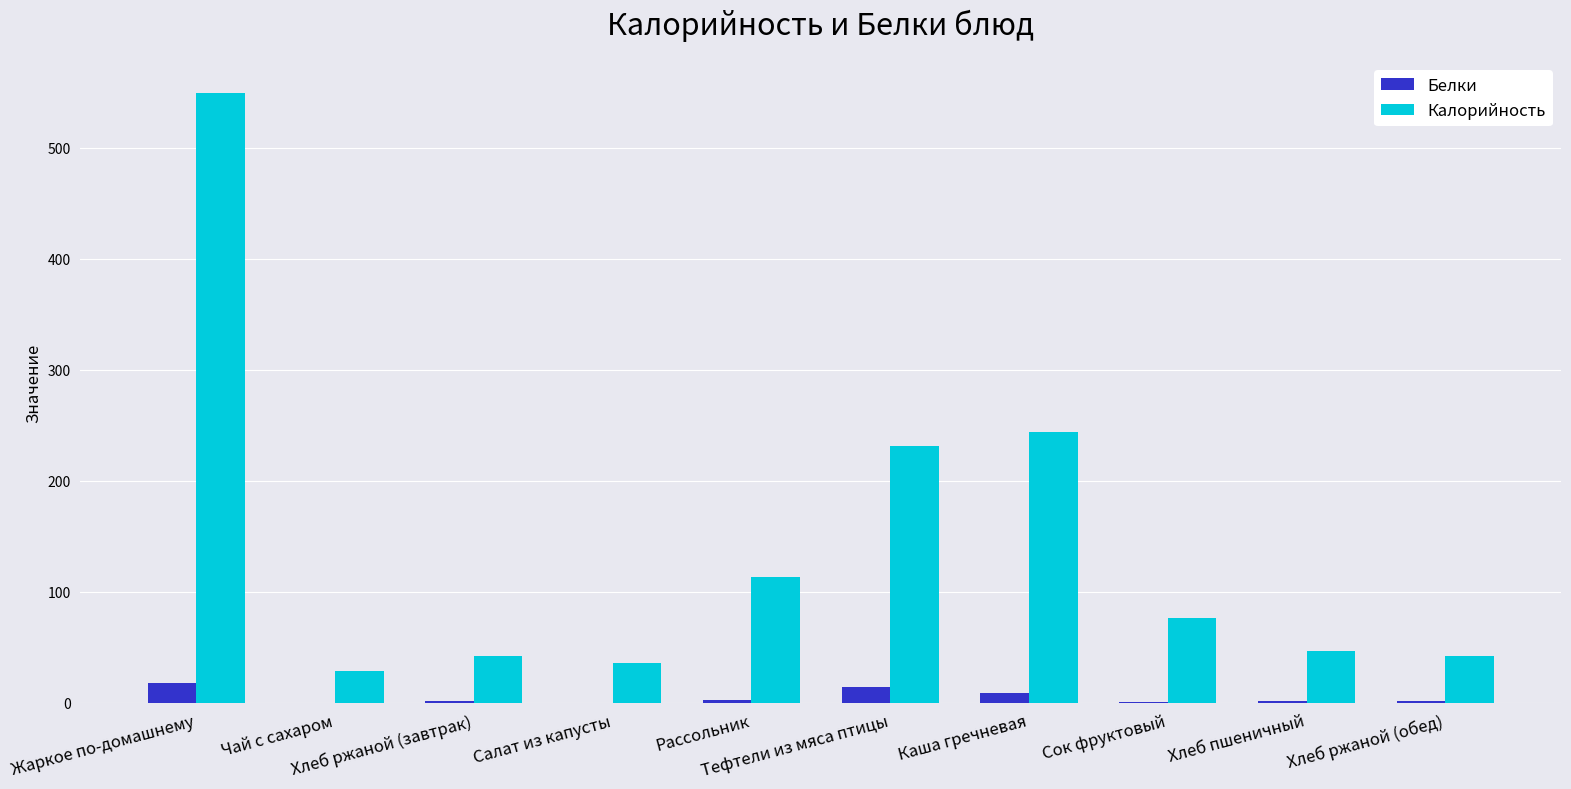

Which series has the largest total across all categories?

Калорийность